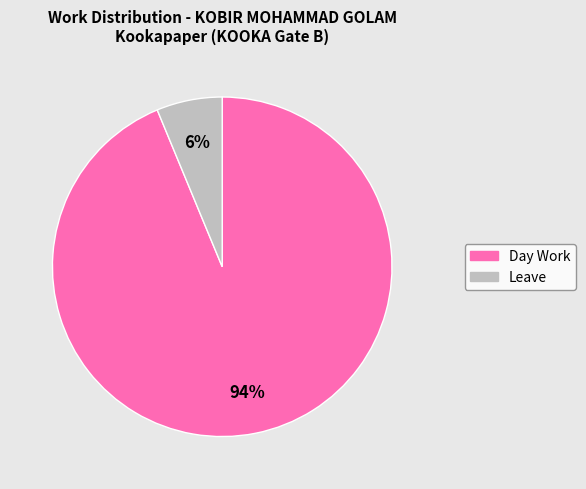

Between Leave and Day Work, which is larger?

Day Work